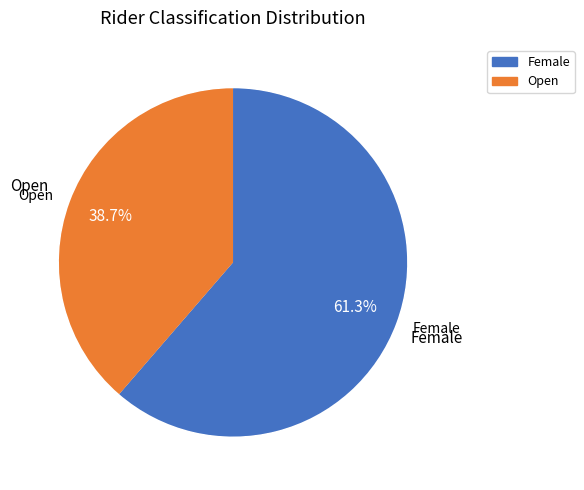

Is it true that Female is 53% of the pie?

True